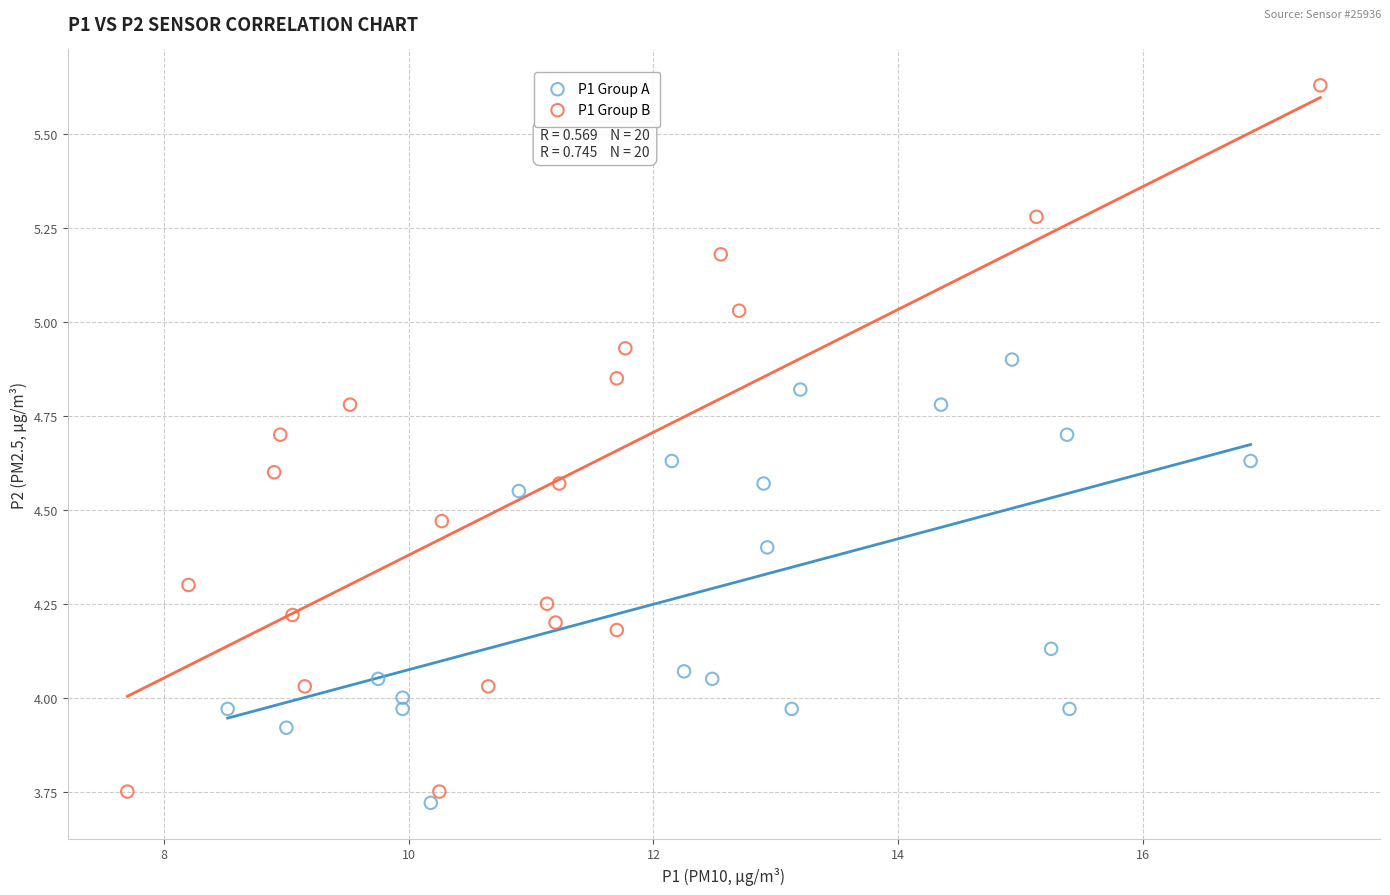

Which series reaches the maximum Y coordinate?

P1 Group B